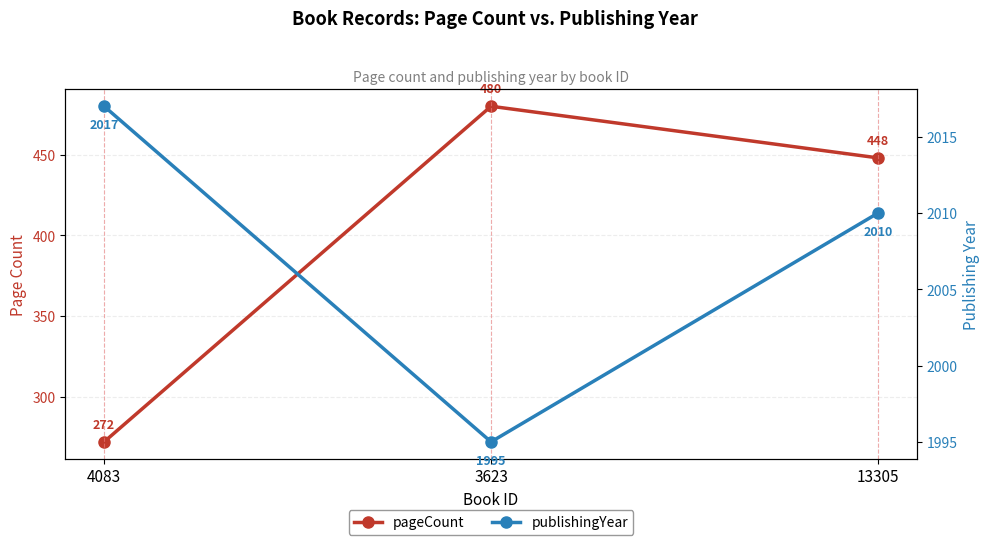

At which category is the sum across all series the highest?

3623